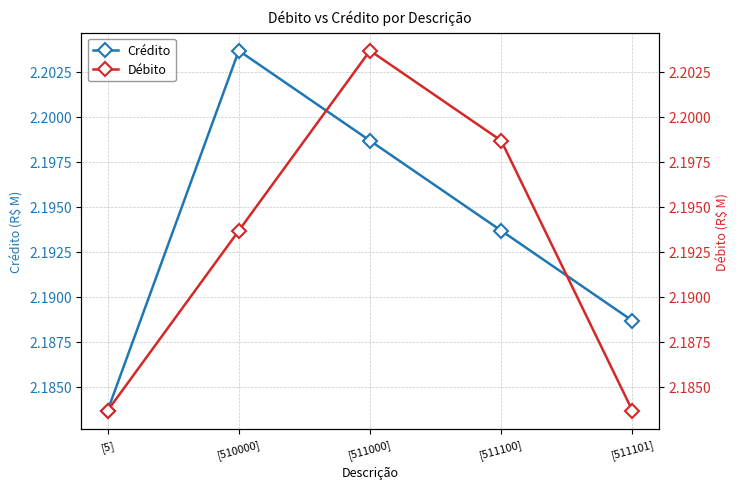

What is the label of the 5th point from the left?

[511101]